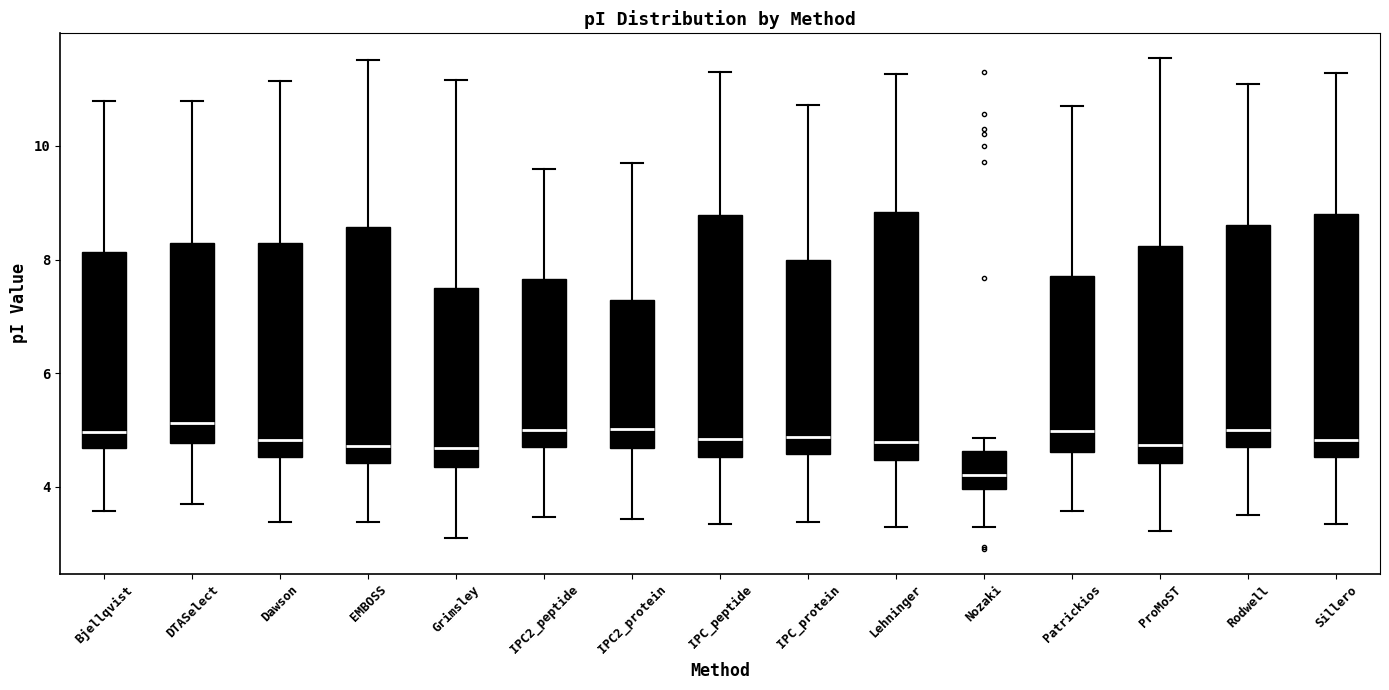

Reading left to right, transcribe this box plot: for each box, give where its median line is, the range the box spans, and where its two whiskers end, as read against the y-axis. The values are not printed on the chart, so give them approximately, as read against the axis.

Bjellqvist: median 5.0, box 4.6 to 8.2, whiskers 3.6 to 10.8
DTASelect: median 5.2, box 4.8 to 8.2, whiskers 3.8 to 10.8
Dawson: median 4.8, box 4.6 to 8.2, whiskers 3.4 to 11.2
EMBOSS: median 4.8, box 4.4 to 8.6, whiskers 3.4 to 11.6
Grimsley: median 4.6, box 4.4 to 7.4, whiskers 3.0 to 11.2
IPC2_peptide: median 5.0, box 4.6 to 7.6, whiskers 3.4 to 9.6
IPC2_protein: median 5.0, box 4.6 to 7.2, whiskers 3.4 to 9.8
IPC_peptide: median 4.8, box 4.6 to 8.8, whiskers 3.4 to 11.4
IPC_protein: median 4.8, box 4.6 to 8.0, whiskers 3.4 to 10.8
Lehninger: median 4.8, box 4.4 to 8.8, whiskers 3.4 to 11.2
Nozaki: median 4.2, box 4.0 to 4.6, whiskers 3.4 to 4.8
Patrickios: median 5.0, box 4.6 to 7.8, whiskers 3.6 to 10.8
ProMoST: median 4.8, box 4.4 to 8.2, whiskers 3.2 to 11.6
Rodwell: median 5.0, box 4.6 to 8.6, whiskers 3.6 to 11.0
Sillero: median 4.8, box 4.6 to 8.8, whiskers 3.4 to 11.2